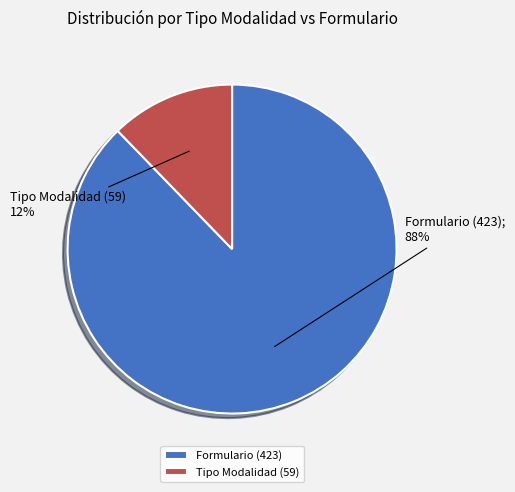

The Tipo Modalidad (59) slice represents 12% of the pie. True or false?

True